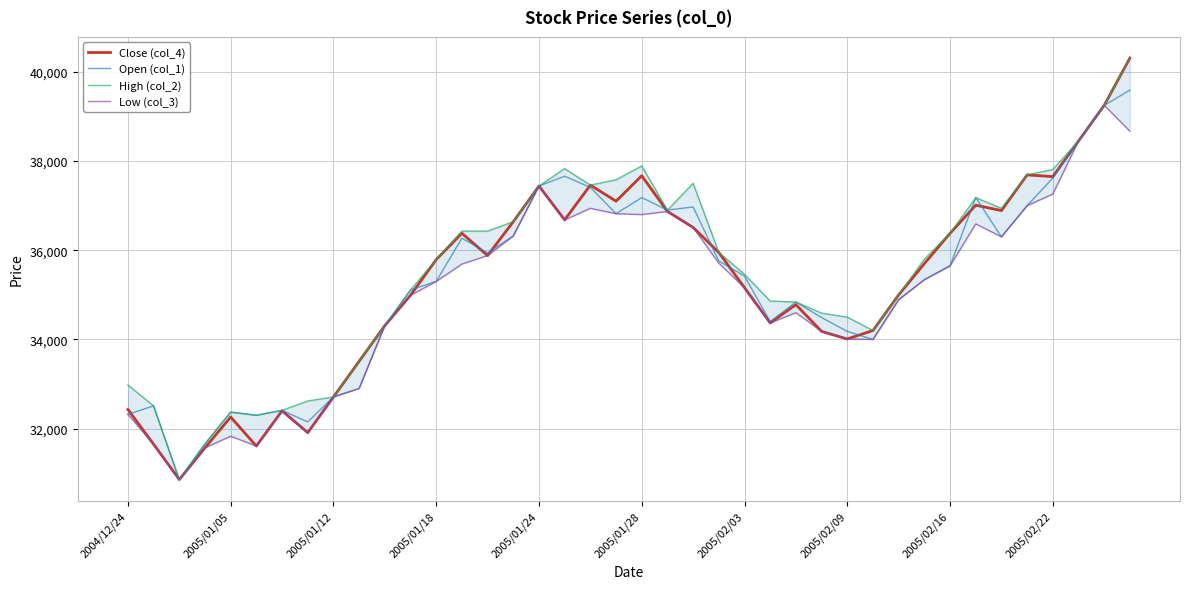

What is the greatest value displayed?

40310